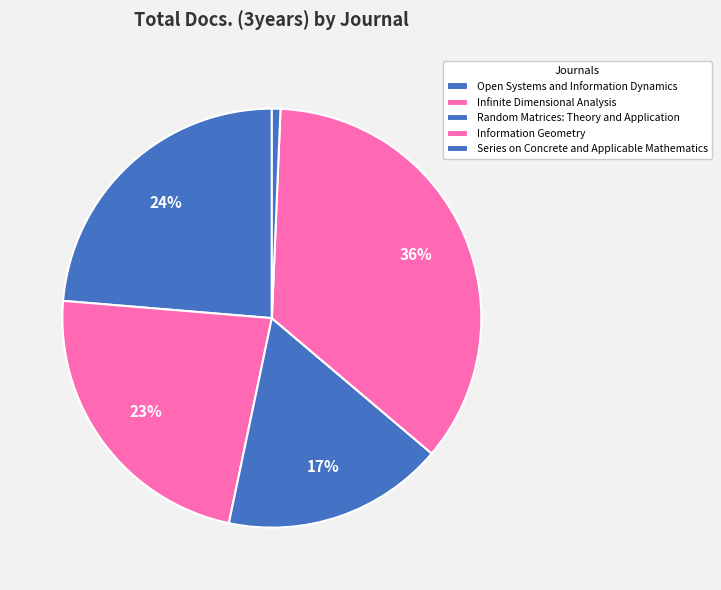

True or false: Series on Concrete and Applicable Mathematics accounts for 1% of the total.

True